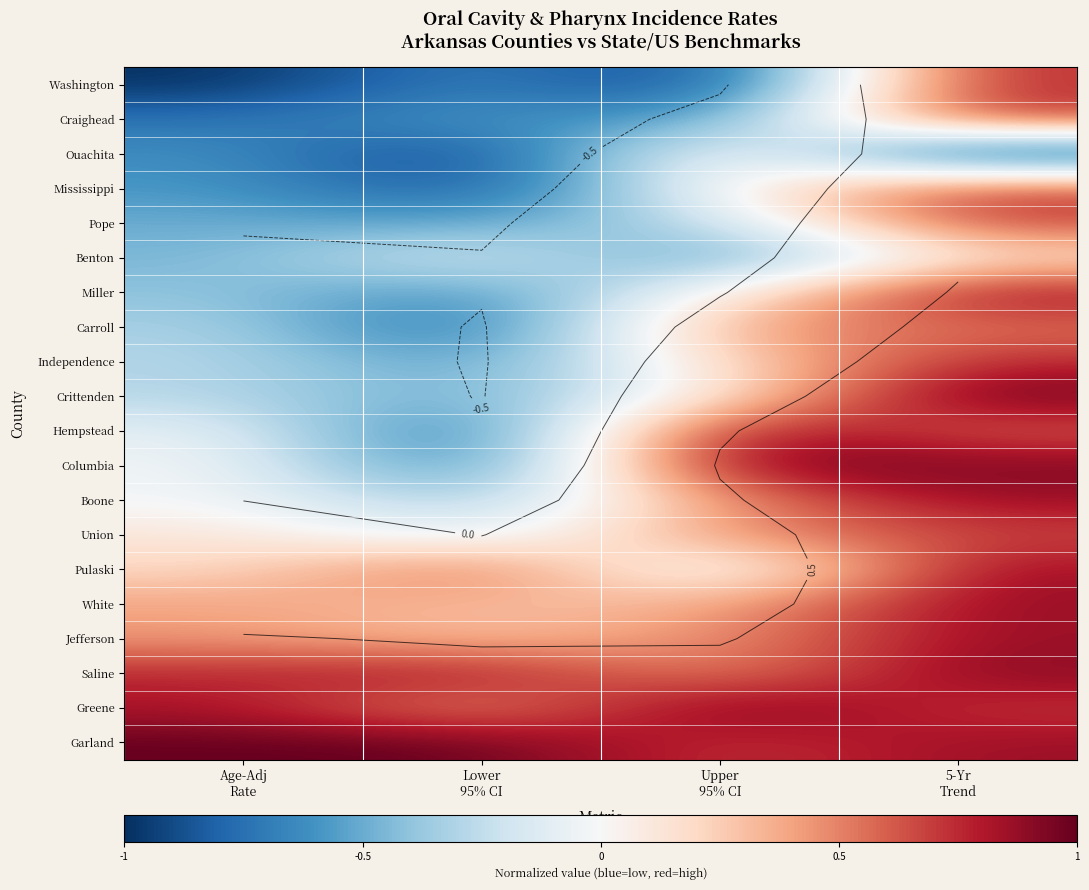

Read the Greene value at Age-Adj Rate.

0.8